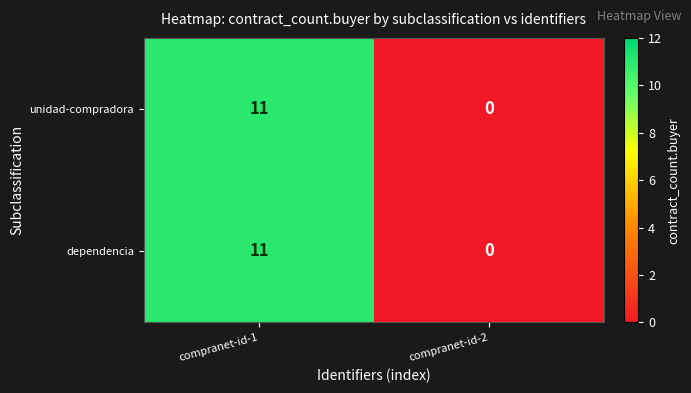

Which category has the lowest value across all series?

compranet-id-2